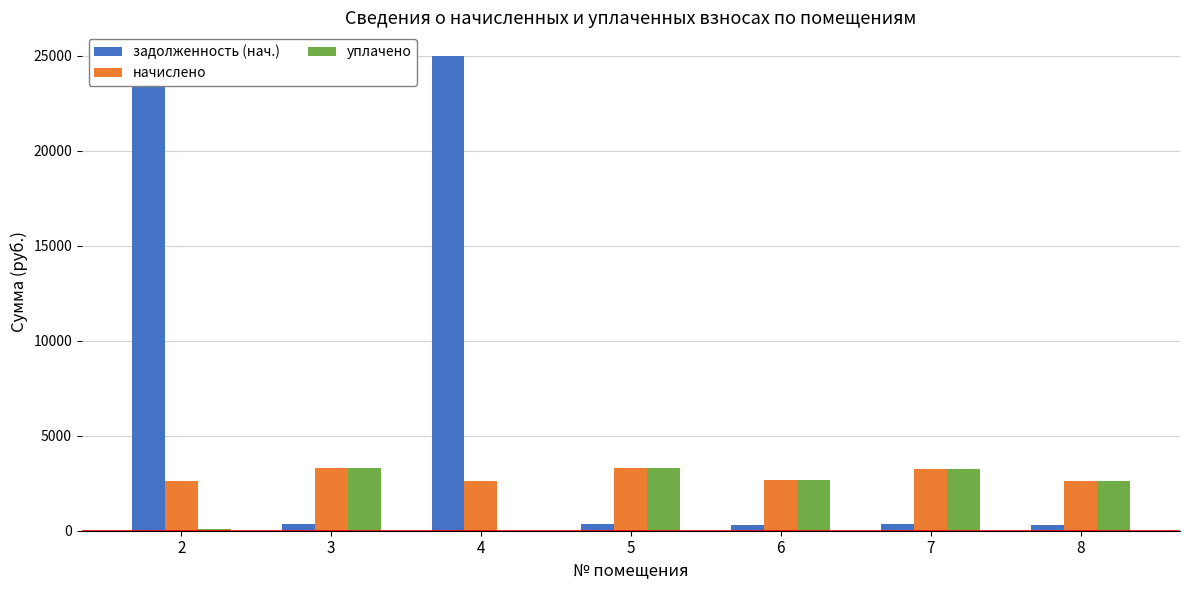

What is the total value across all series at 4?

27635.8